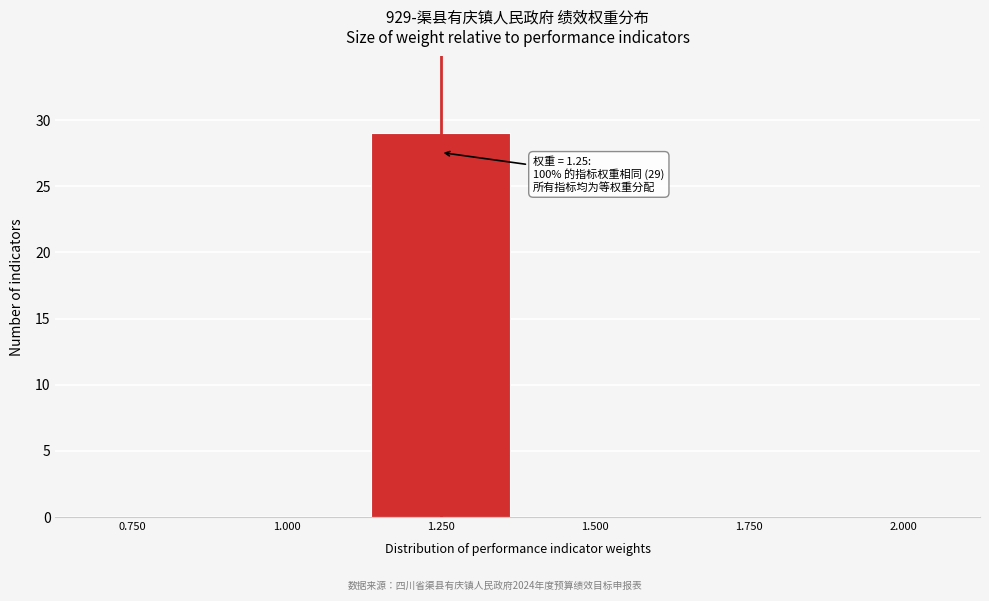

Over which range of the x-axis is the bar tallest?

1.125 to 1.375